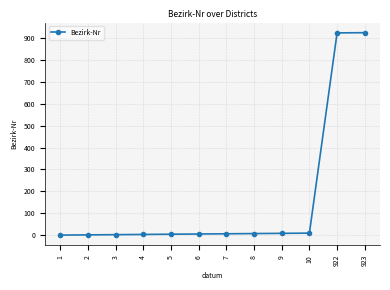

What is the sum of all values?

1900